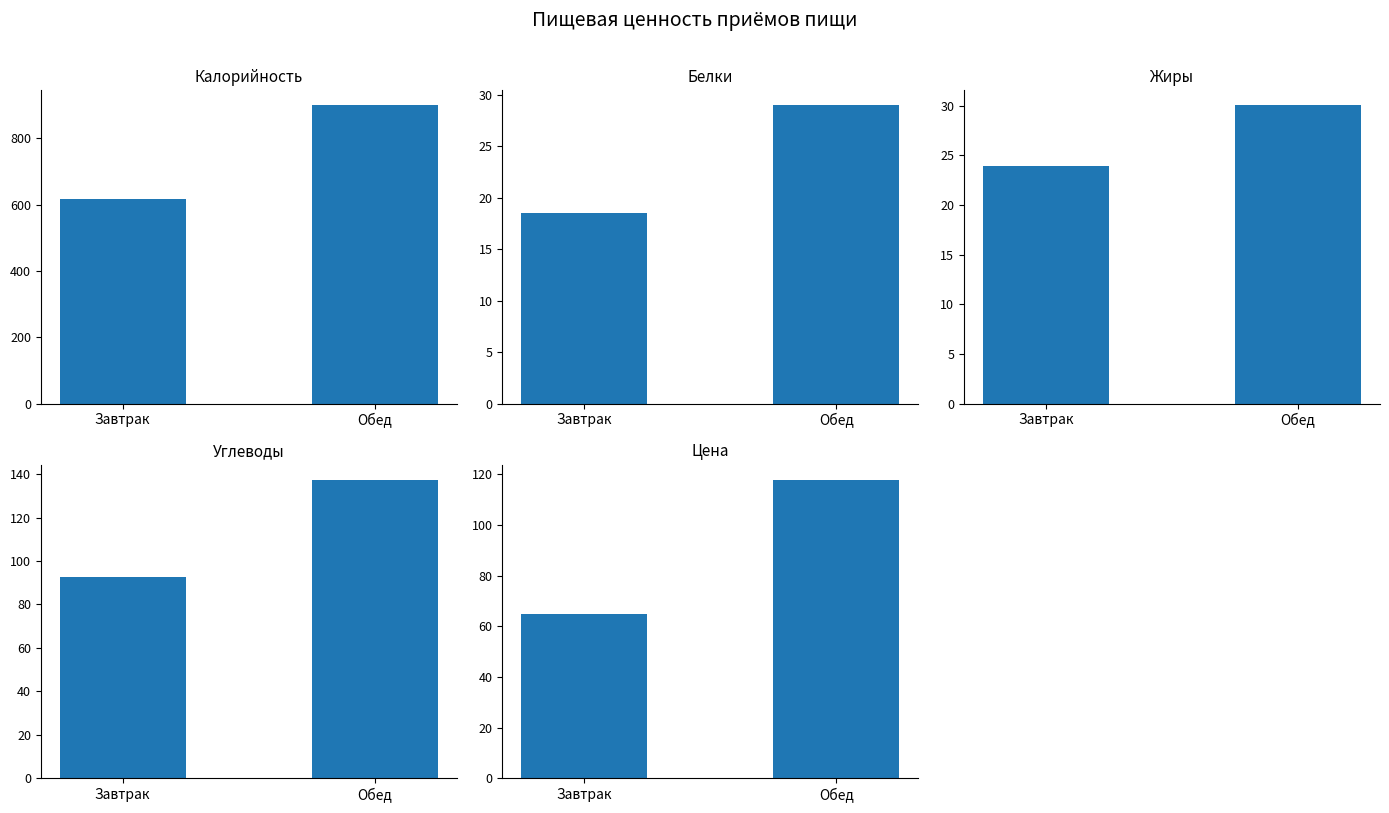

What is the spread (max minus min) of values at Завтрак?

598.2